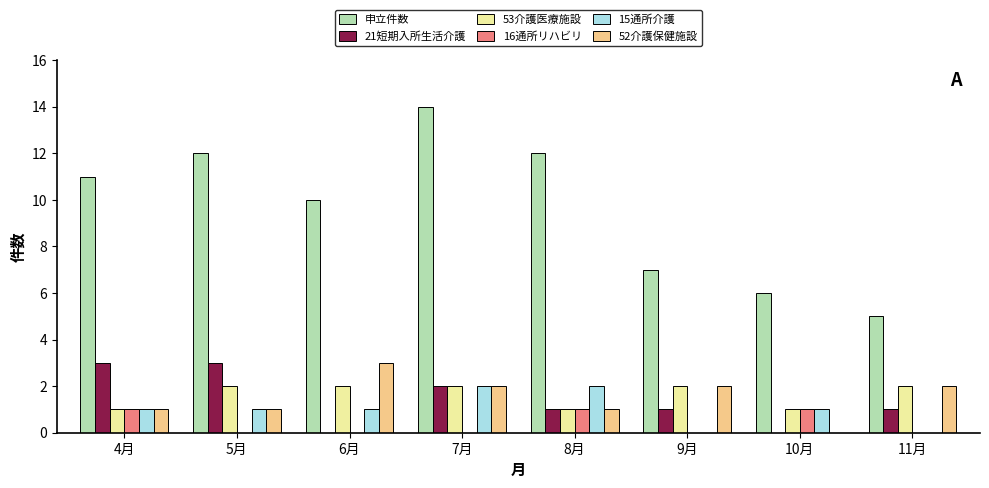

How many 52介護保健施設 values are between 1 and 2?

6